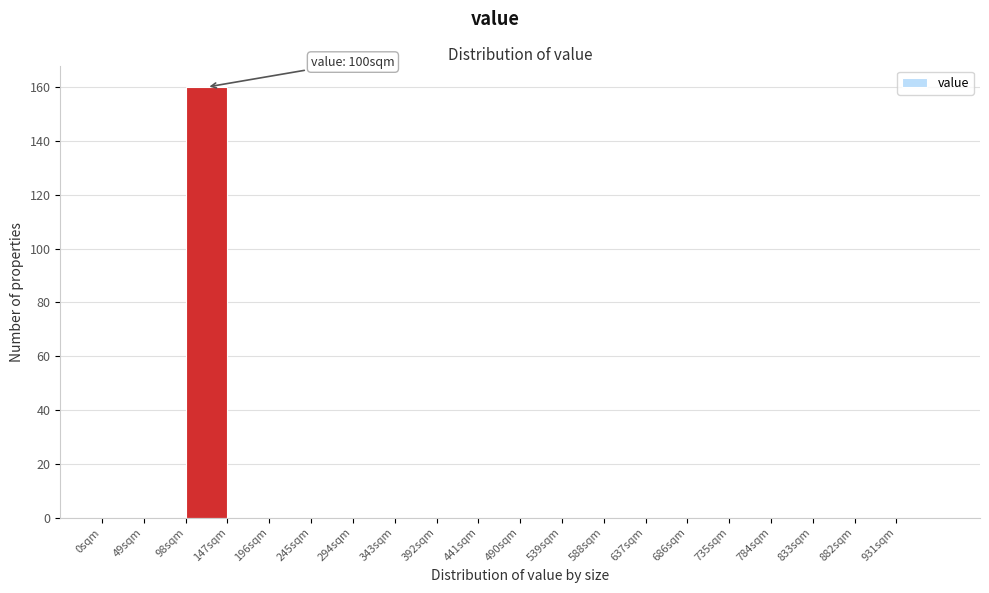

Over which range of the x-axis is the bar tallest?

98 to 147